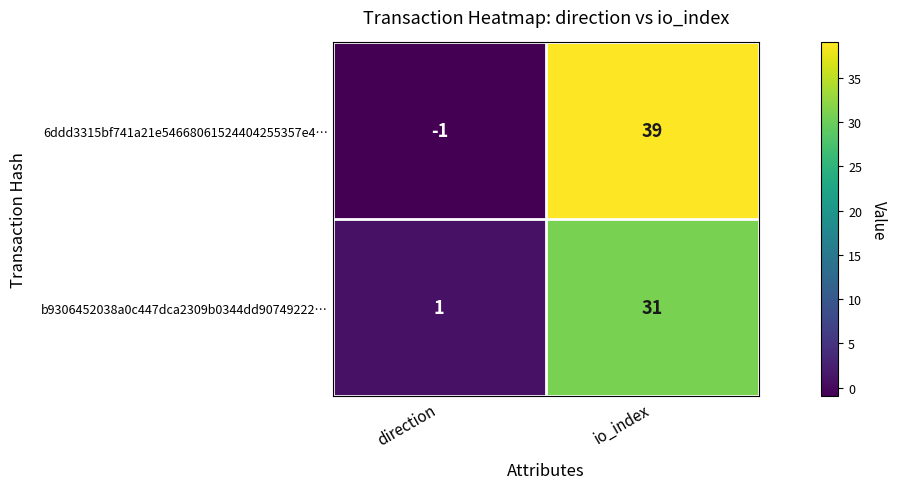

Which category has the lowest value across all series?

direction